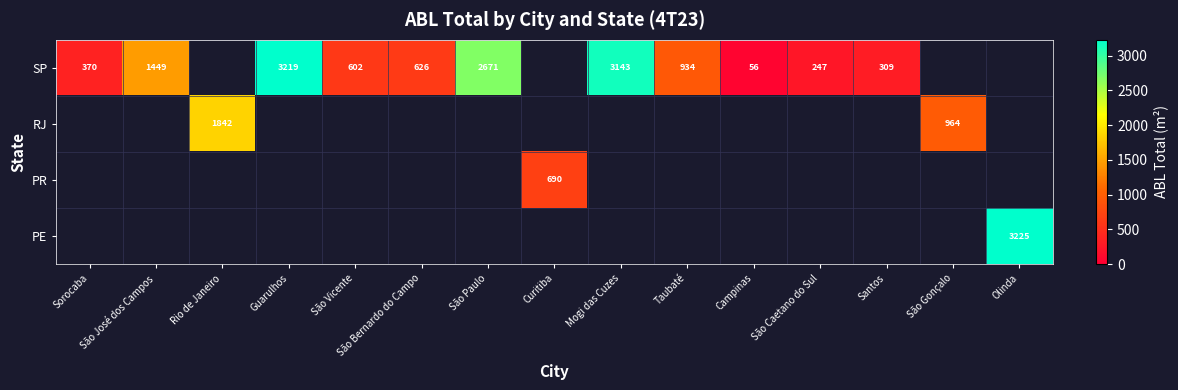

At which category does the chart reach its minimum across all series?

Rio de Janeiro